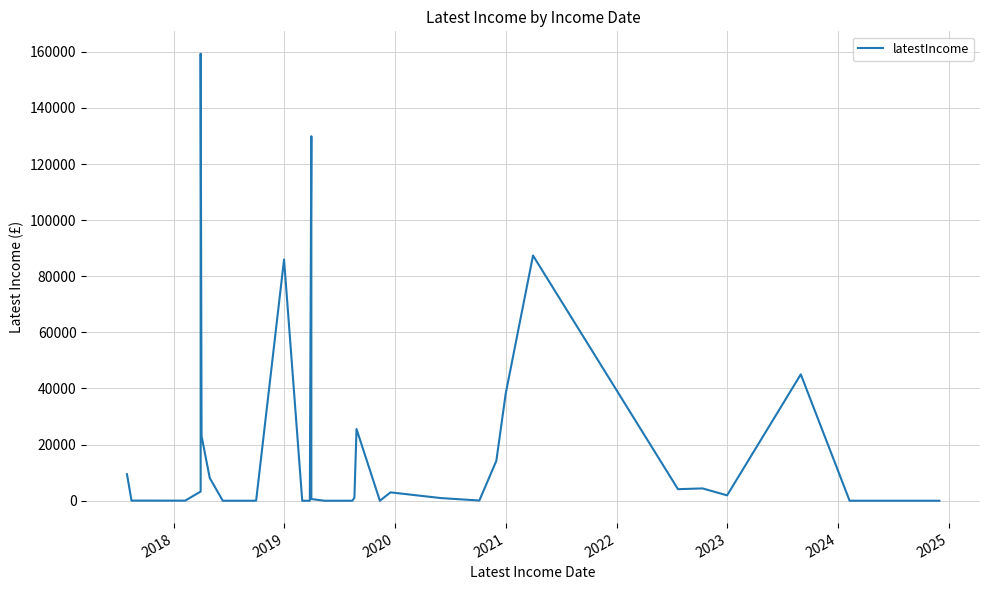

What is the average value?

18277